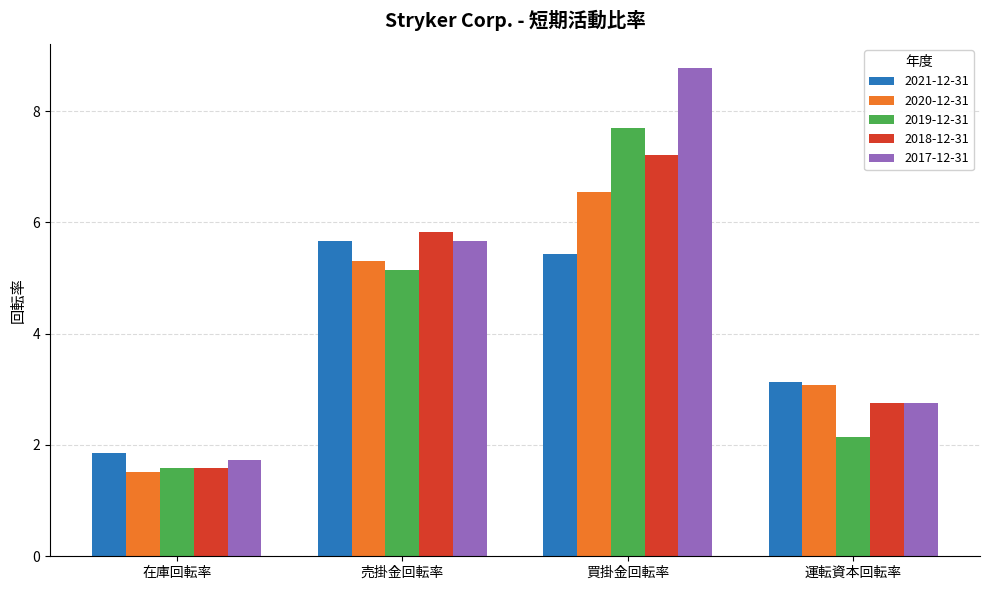

What are all the series names shown in the legend?

2021-12-31, 2020-12-31, 2019-12-31, 2018-12-31, 2017-12-31